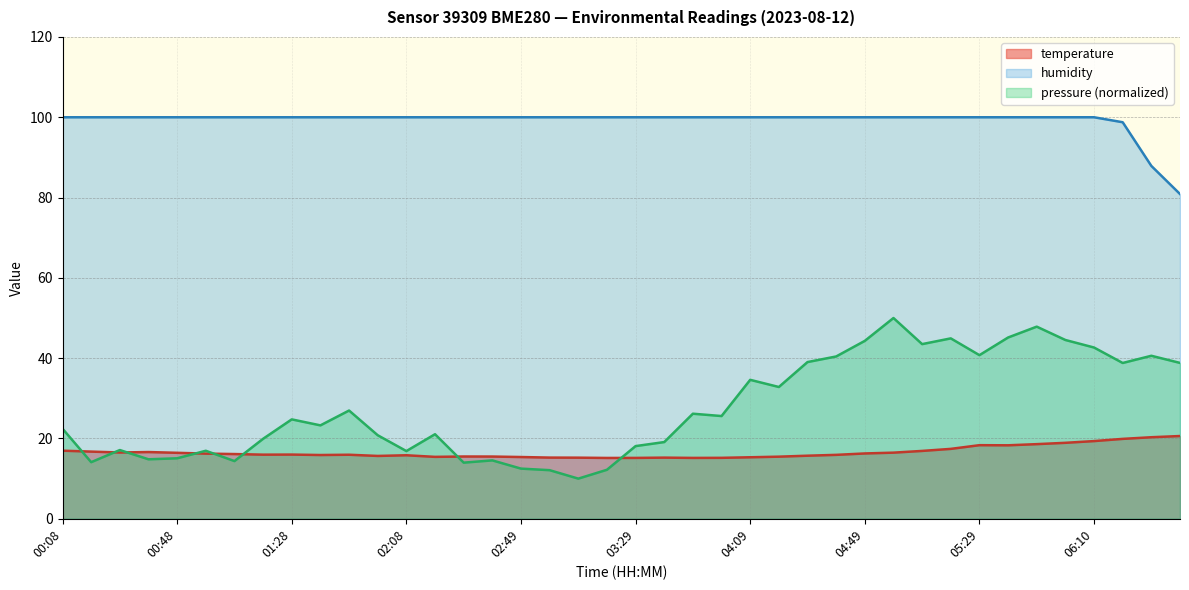

How many lines are shown in the chart?

3